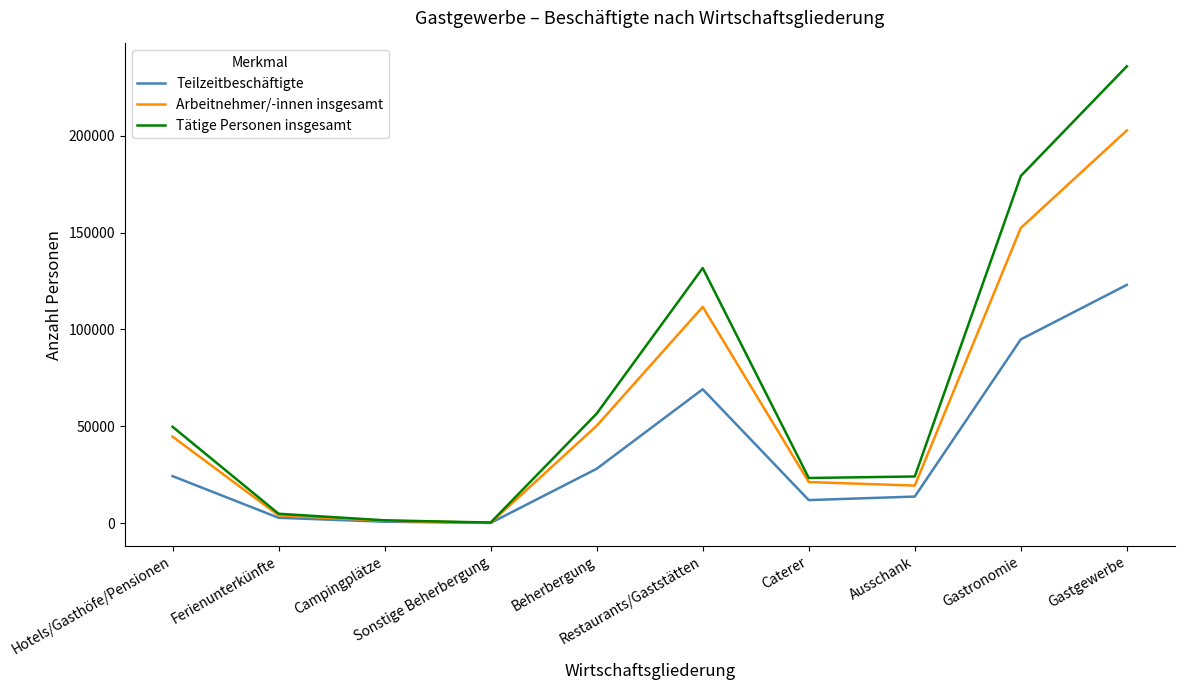

Rank the series by their maximum value, from highest to lowest.

Tätige Personen insgesamt, Arbeitnehmer/-innen insgesamt, Teilzeitbeschäftigte